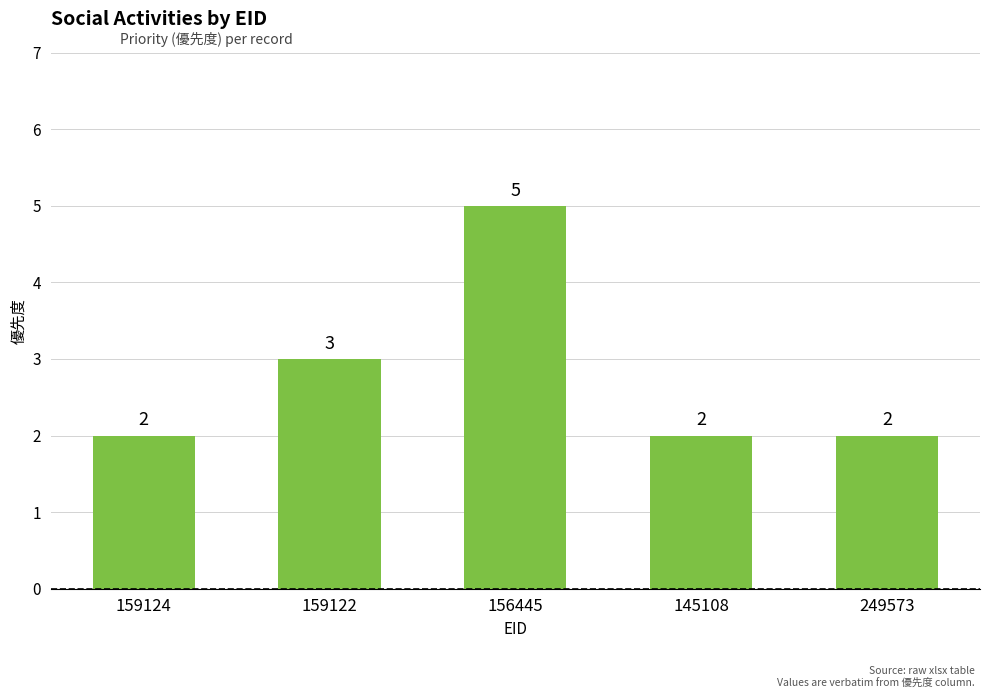

What is the sum of the values at 249573 and 156445?

7